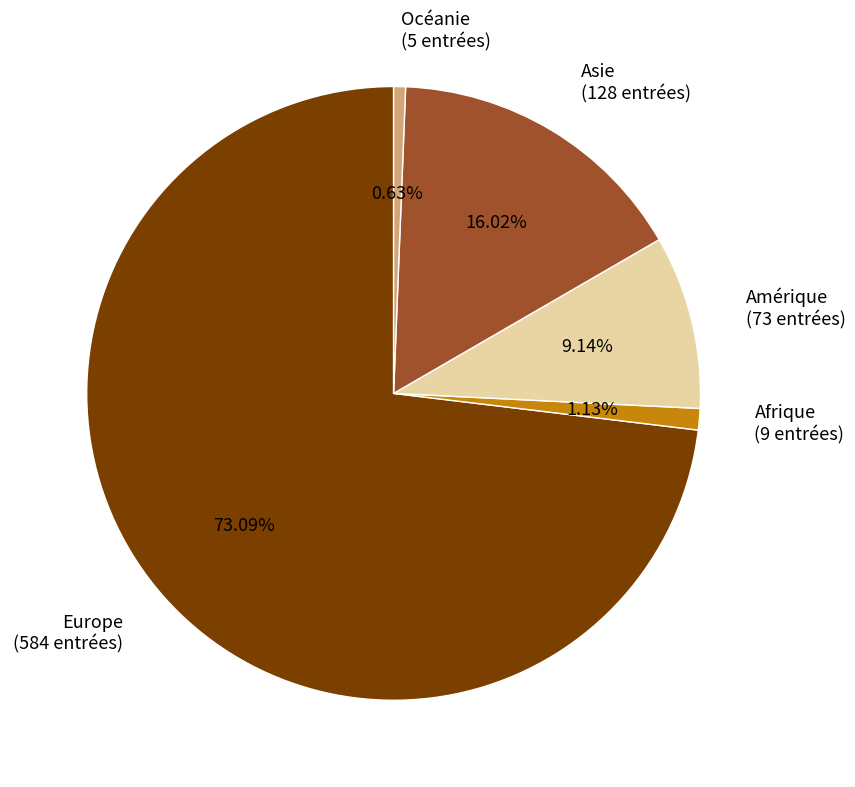

How many segments does this pie chart have?

5